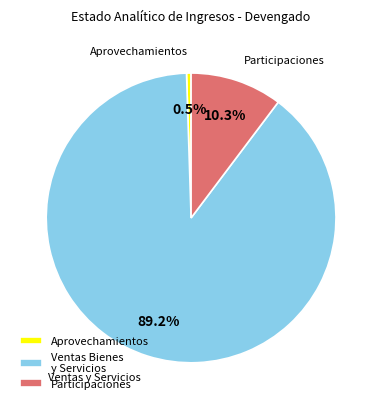

Which category has the biggest portion of the pie?

Ventas Bienes y Servicios